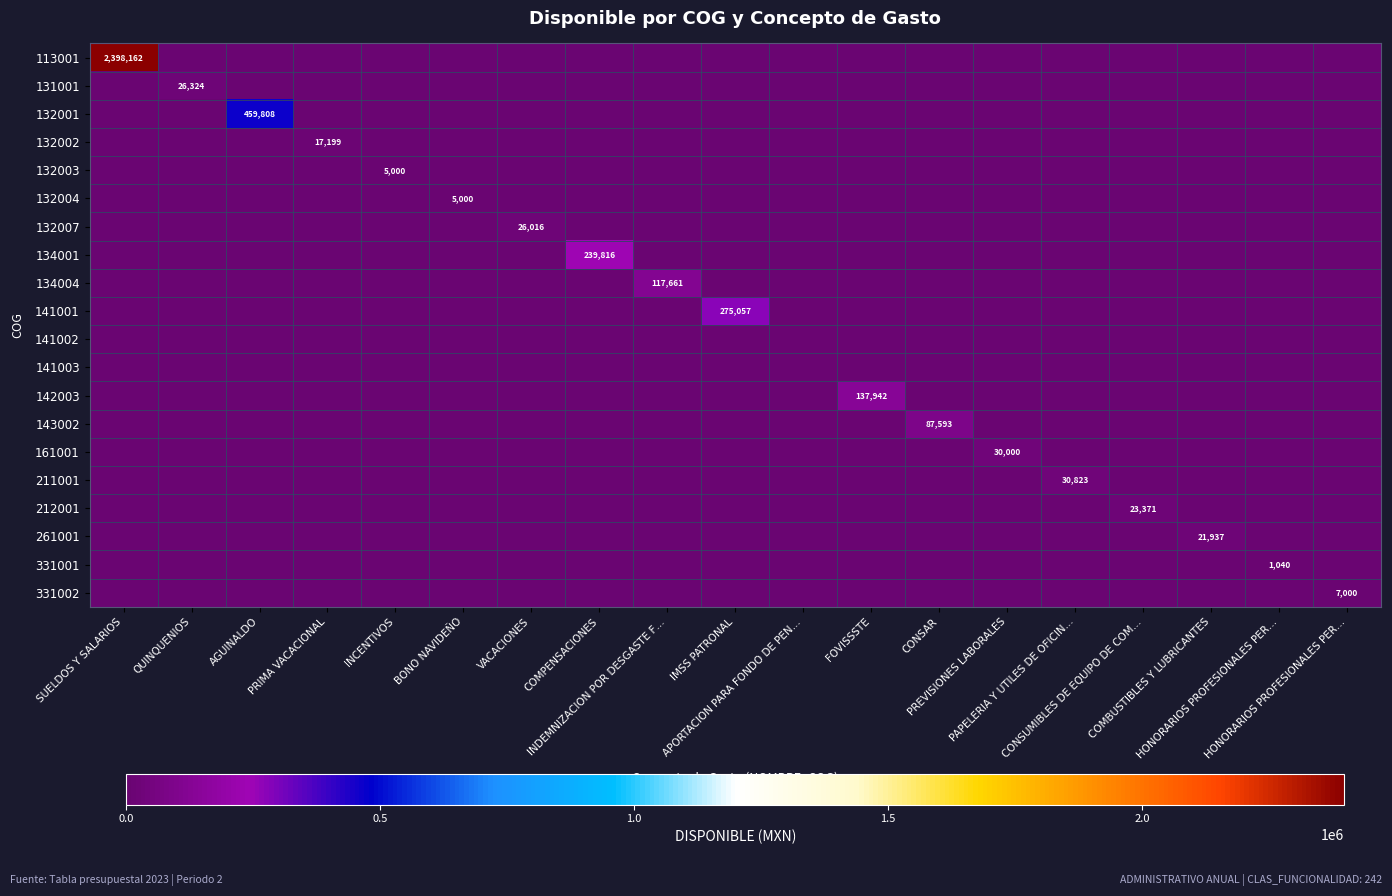

The 212001 series shows 12346.8 at AGUINALDO. True or false?

False